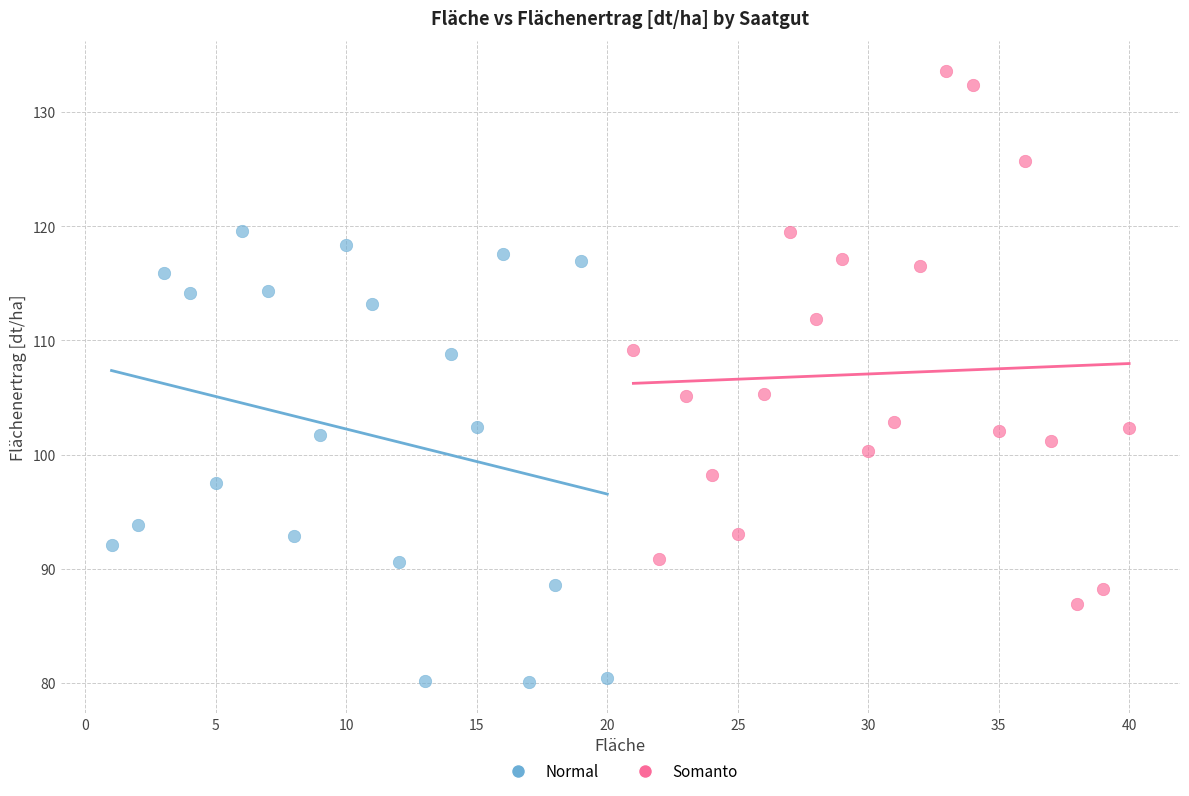

Which series has the widest spread of Y values?

Somanto